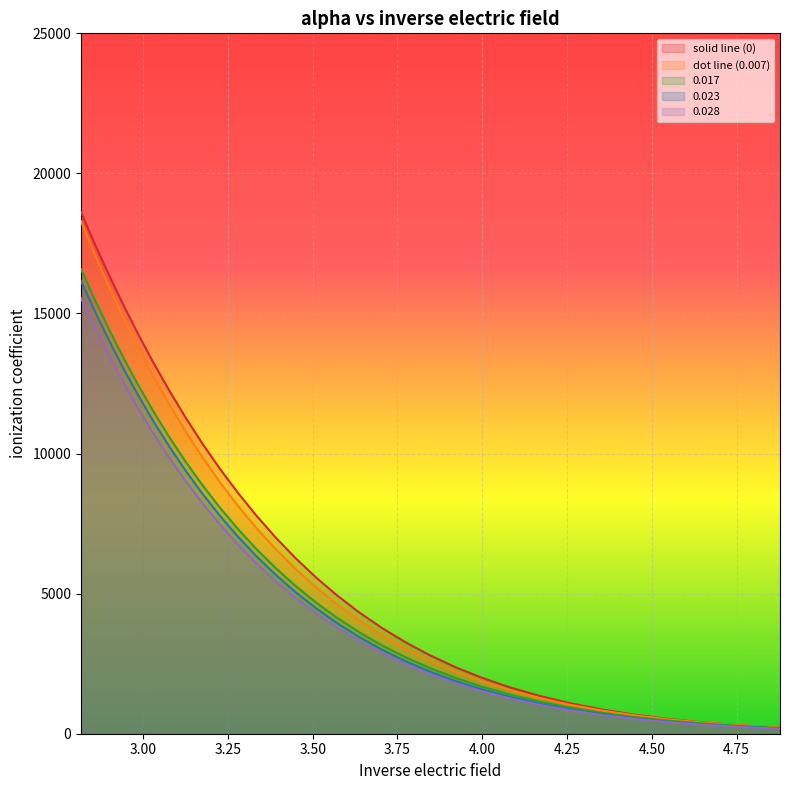

List the series in order of their peak value, lowest first.

series_0028, series_0023, series_0017, dot_line, solid_line